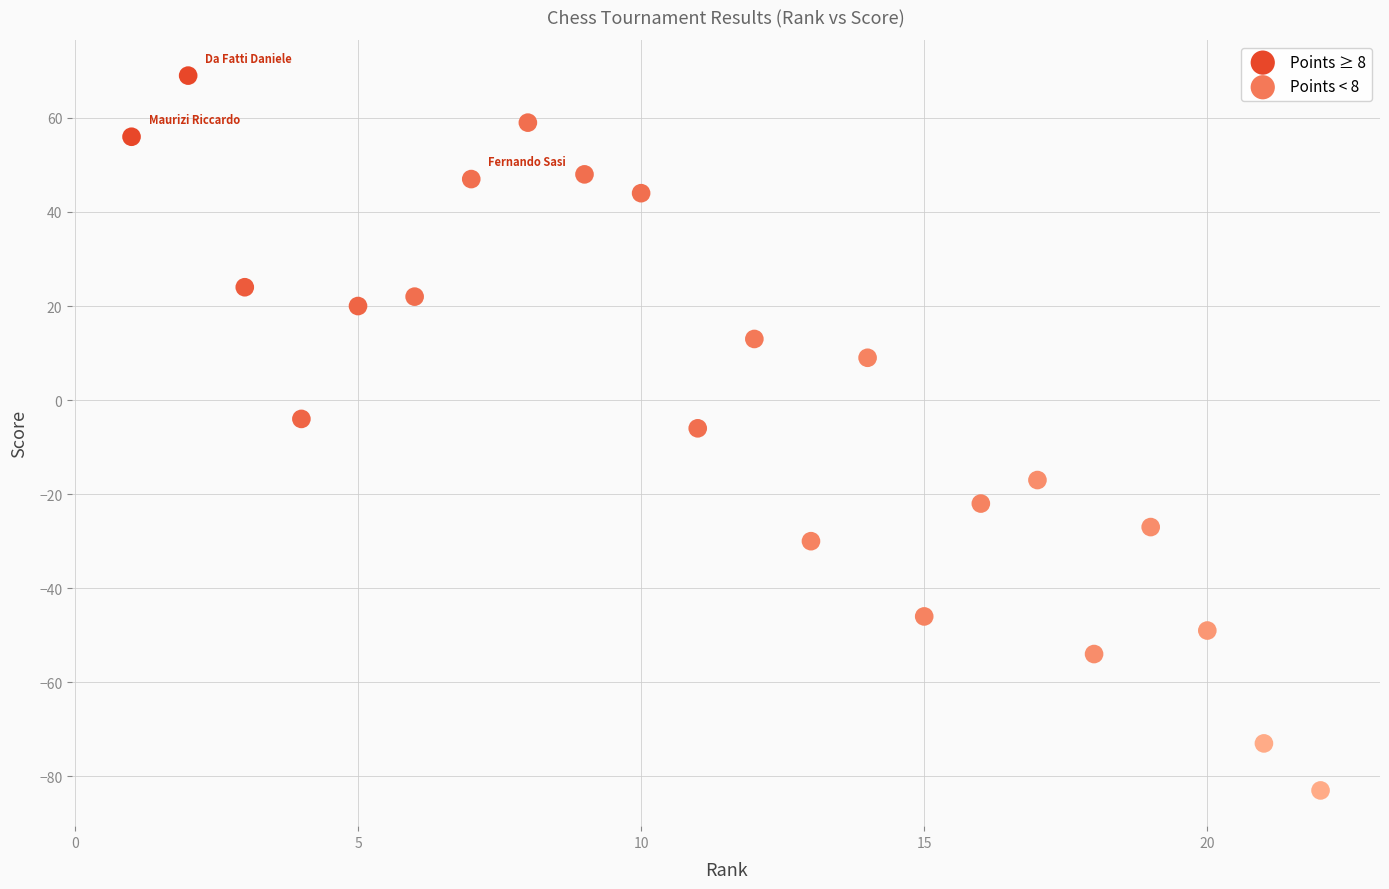

Which series contains the highest Y value?

Points ≥ 8